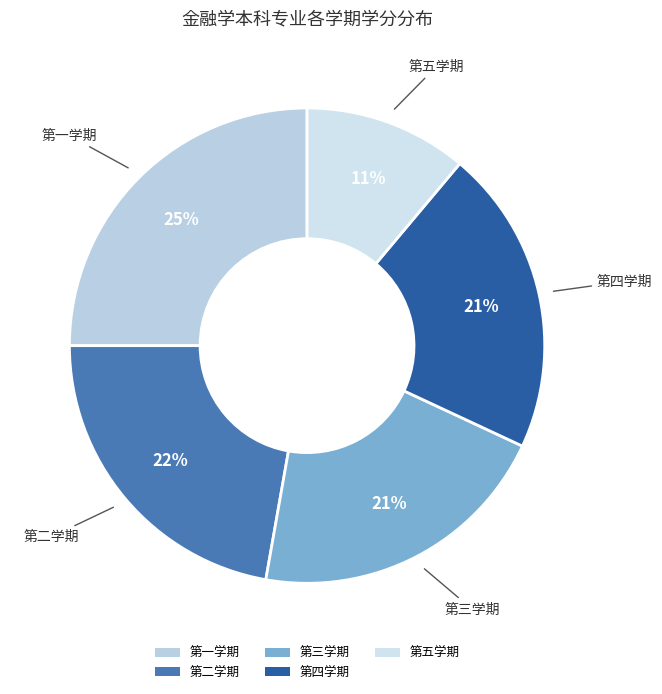

Is there any slice that represents more than half of the pie?

No